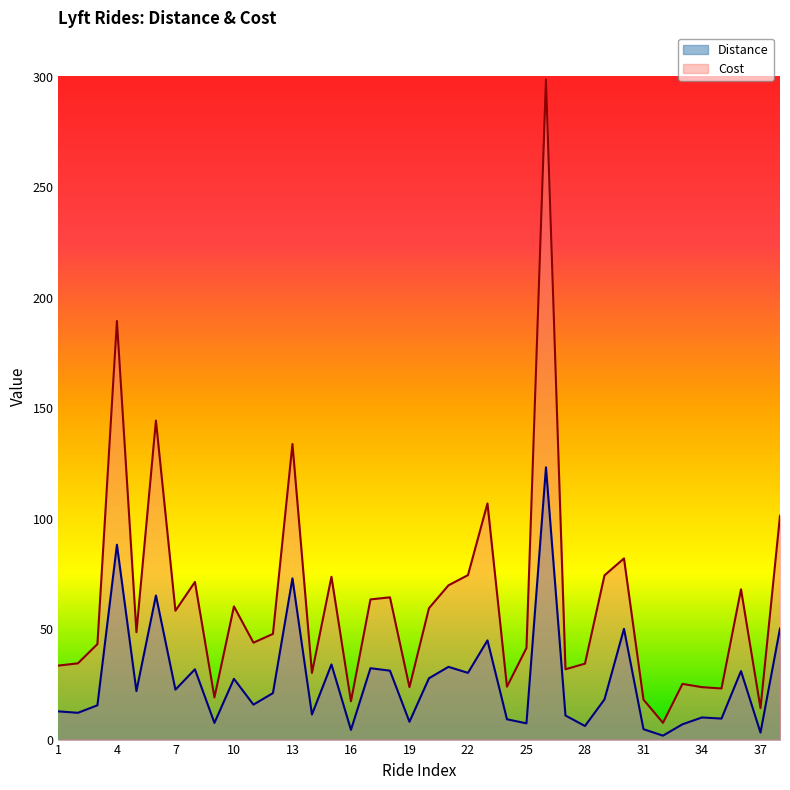

True or false: Distance and Cost cross at least once.

False